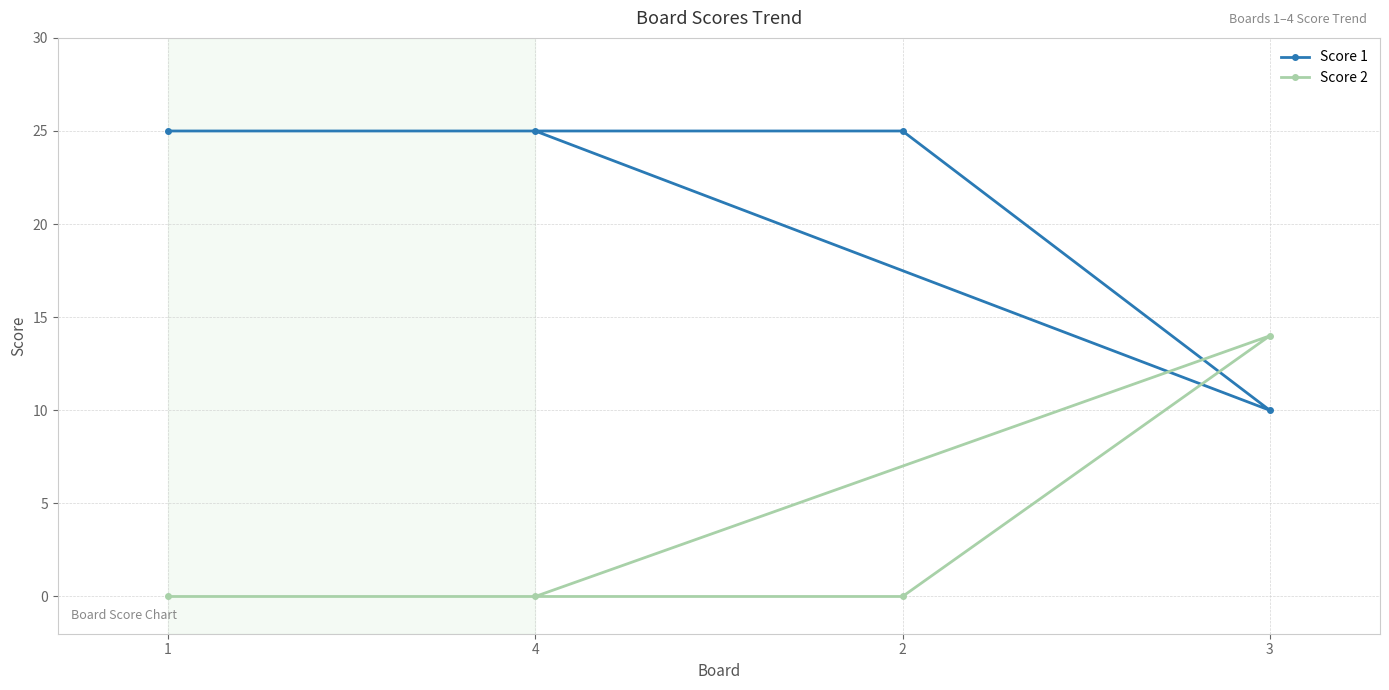

What is the value of the Score 1 point at the 1st from the left?

25